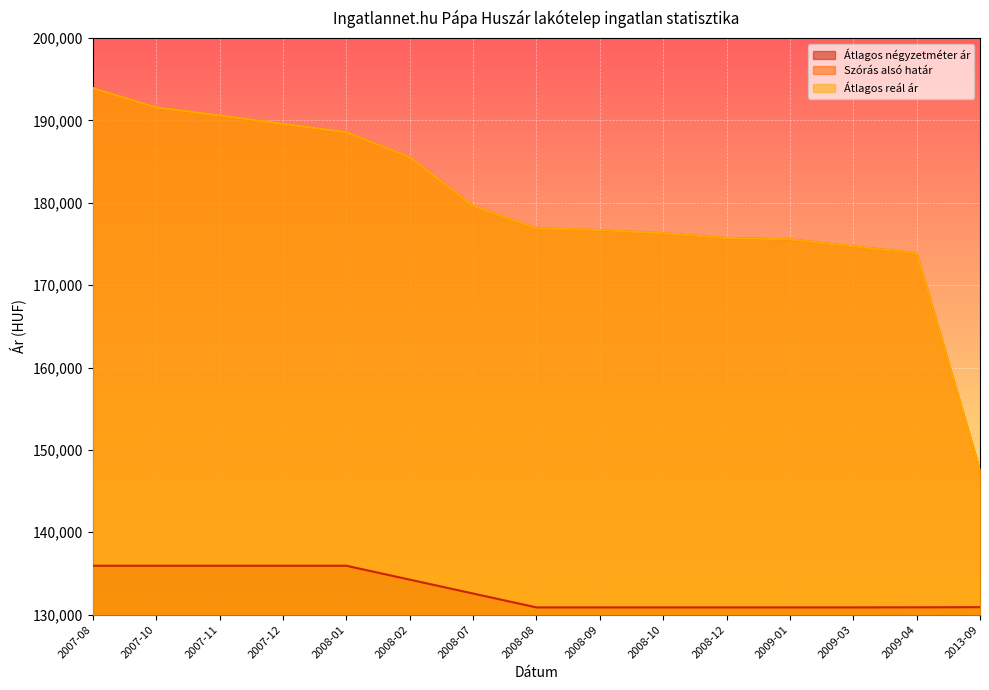

What is the average value of the Átlagos négyzetméter ár series?

132906